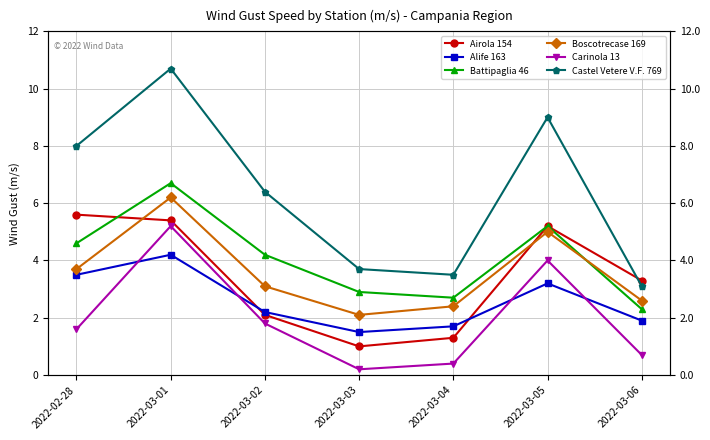

Which series has the largest total across all categories?

Castel Vetere V.F. 769